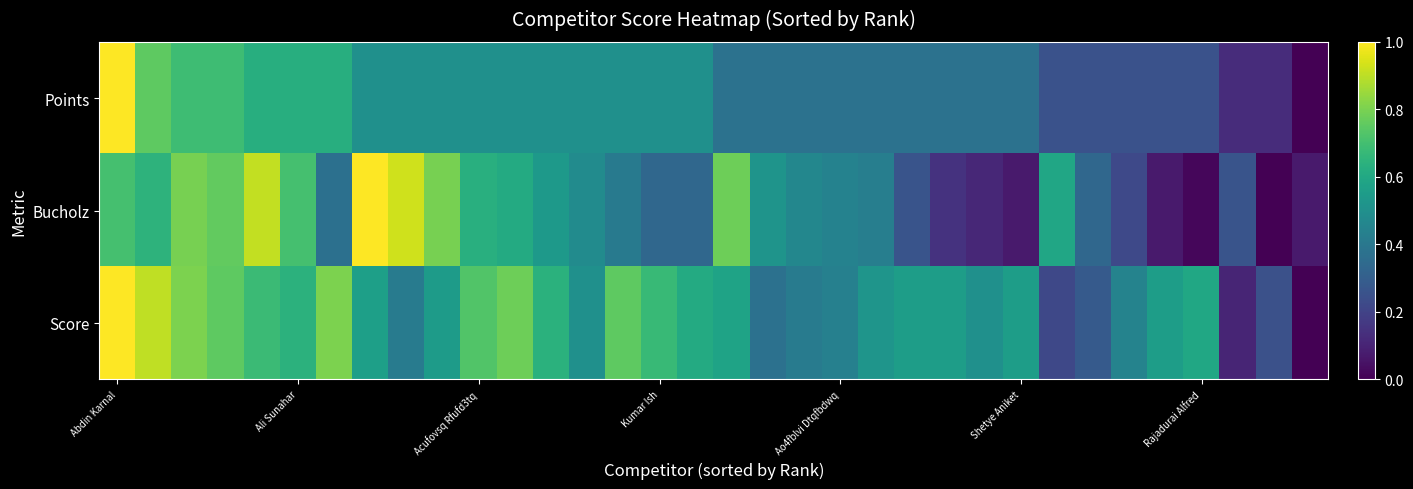

At which category is the sum across all series the highest?

Abdin Karnal